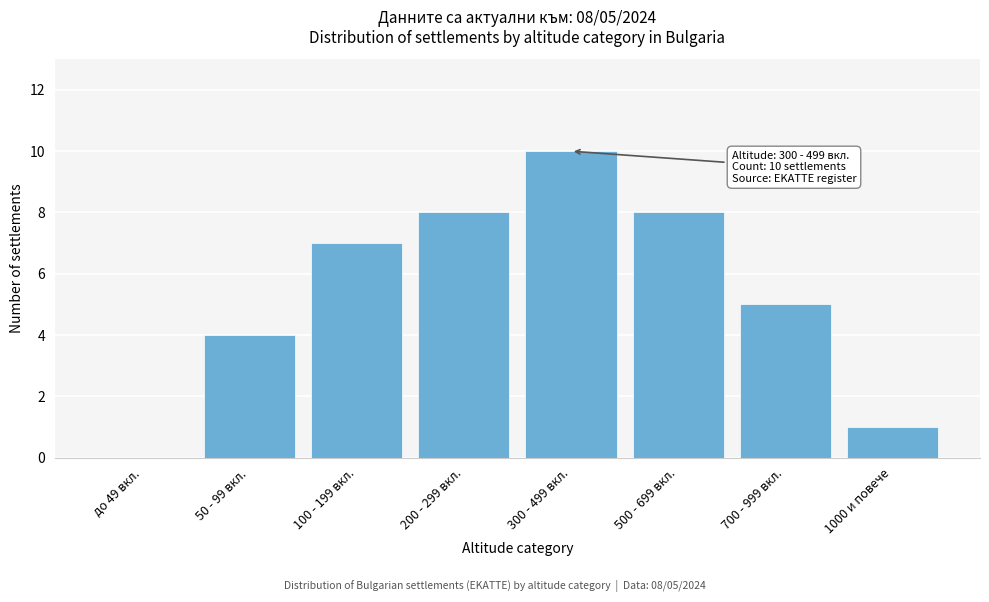

Reading left to right, what are all the values shown in this chart?

до 49 вкл.=0	50 - 99 вкл.=4	100 - 199 вкл.=7	200 - 299 вкл.=8	300 - 499 вкл.=10	500 - 699 вкл.=8	700 - 999 вкл.=5	1000 и повече=1